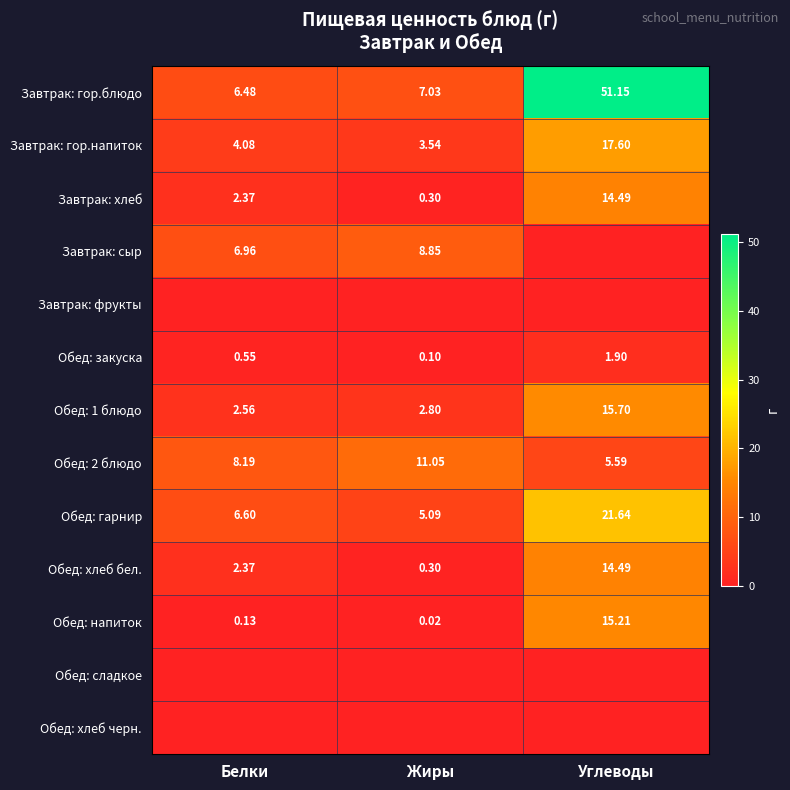

What is the greatest value displayed?

51.1